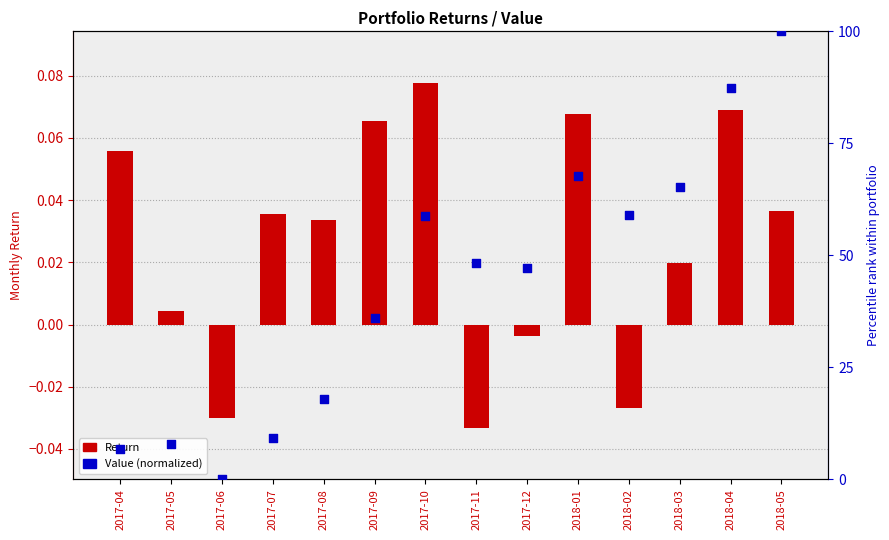

Which series has the largest Y range (max minus min)?

Value (normalized)